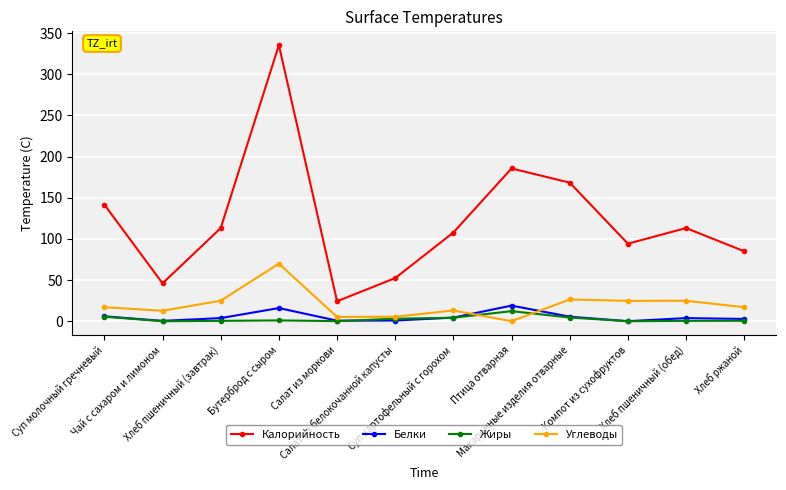

What is the difference between the highest and lowest values at Хлеб ржаной?

84.5